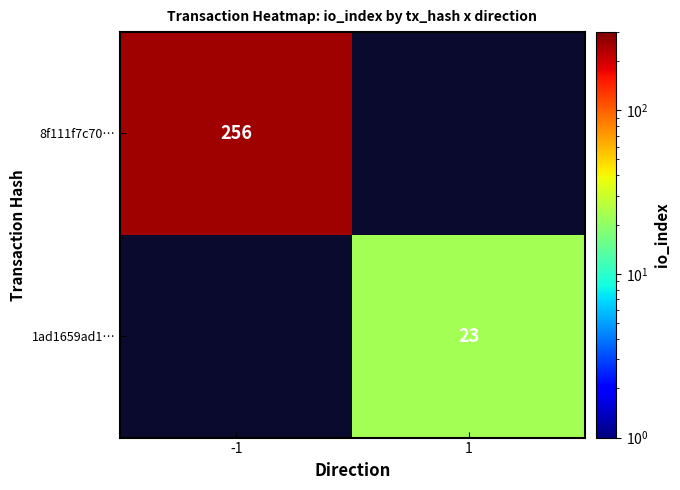

At how many categories does at least one series exceed 200?

1